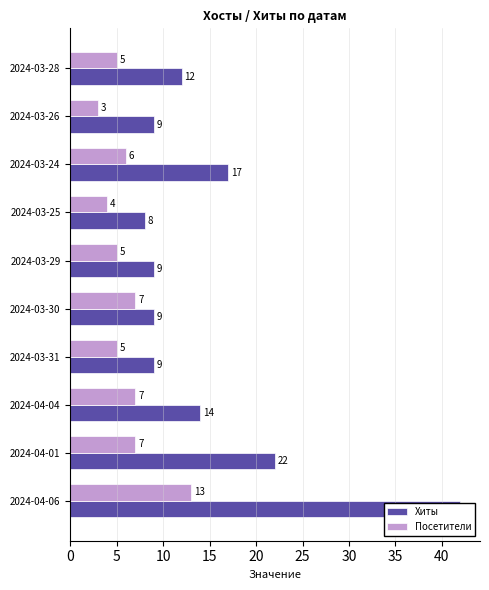

What is the value of the Хиты bar at the 10th from the left?

12